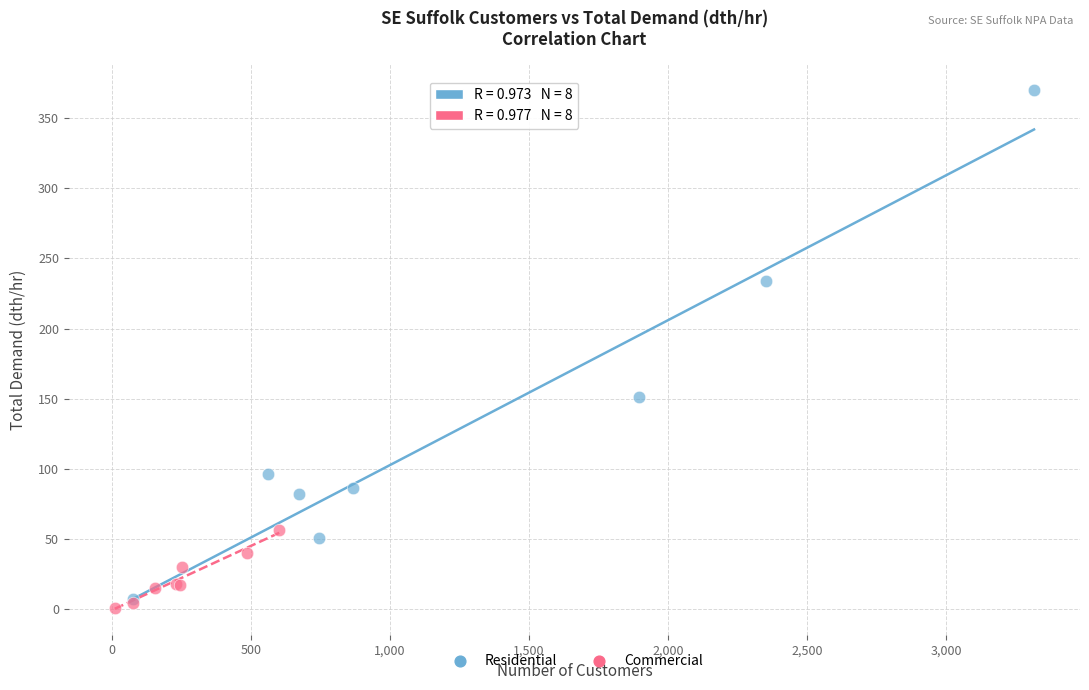

Which series contains the lowest Y value?

Commercial